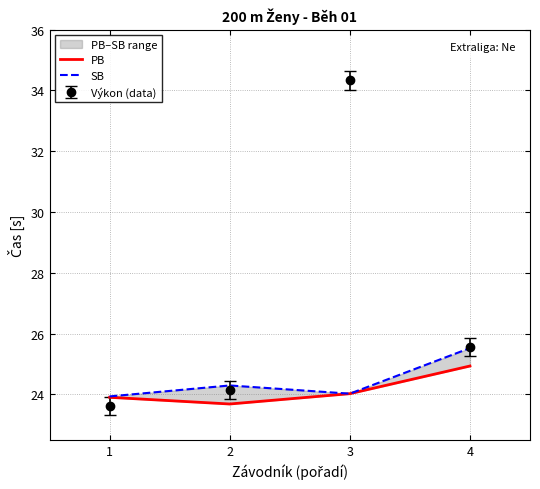

What is the difference between the maximum and minimum values in the PB series?

1.2